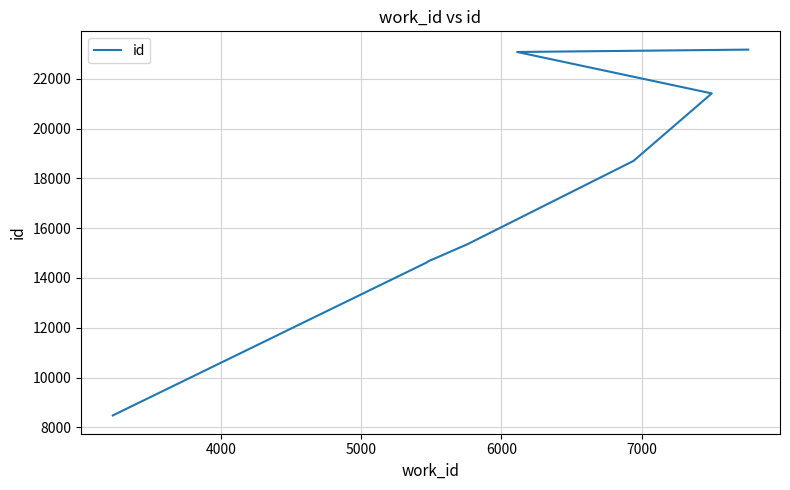

Is this an area chart (filled region under the line)?

No